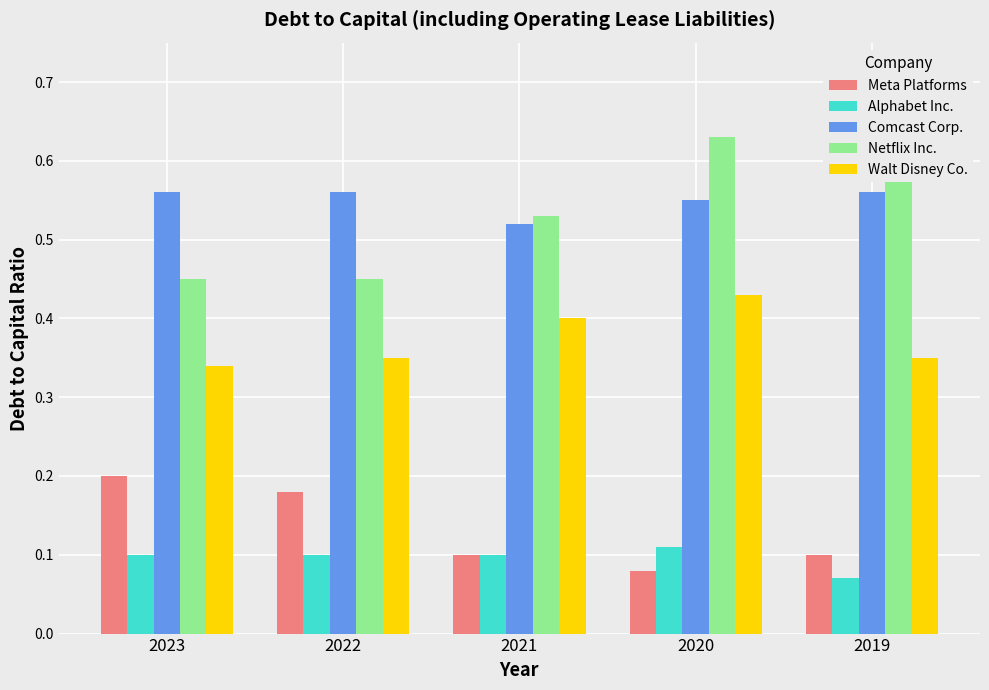

The Meta Platforms series shows 0.0 at 2019. True or false?

False